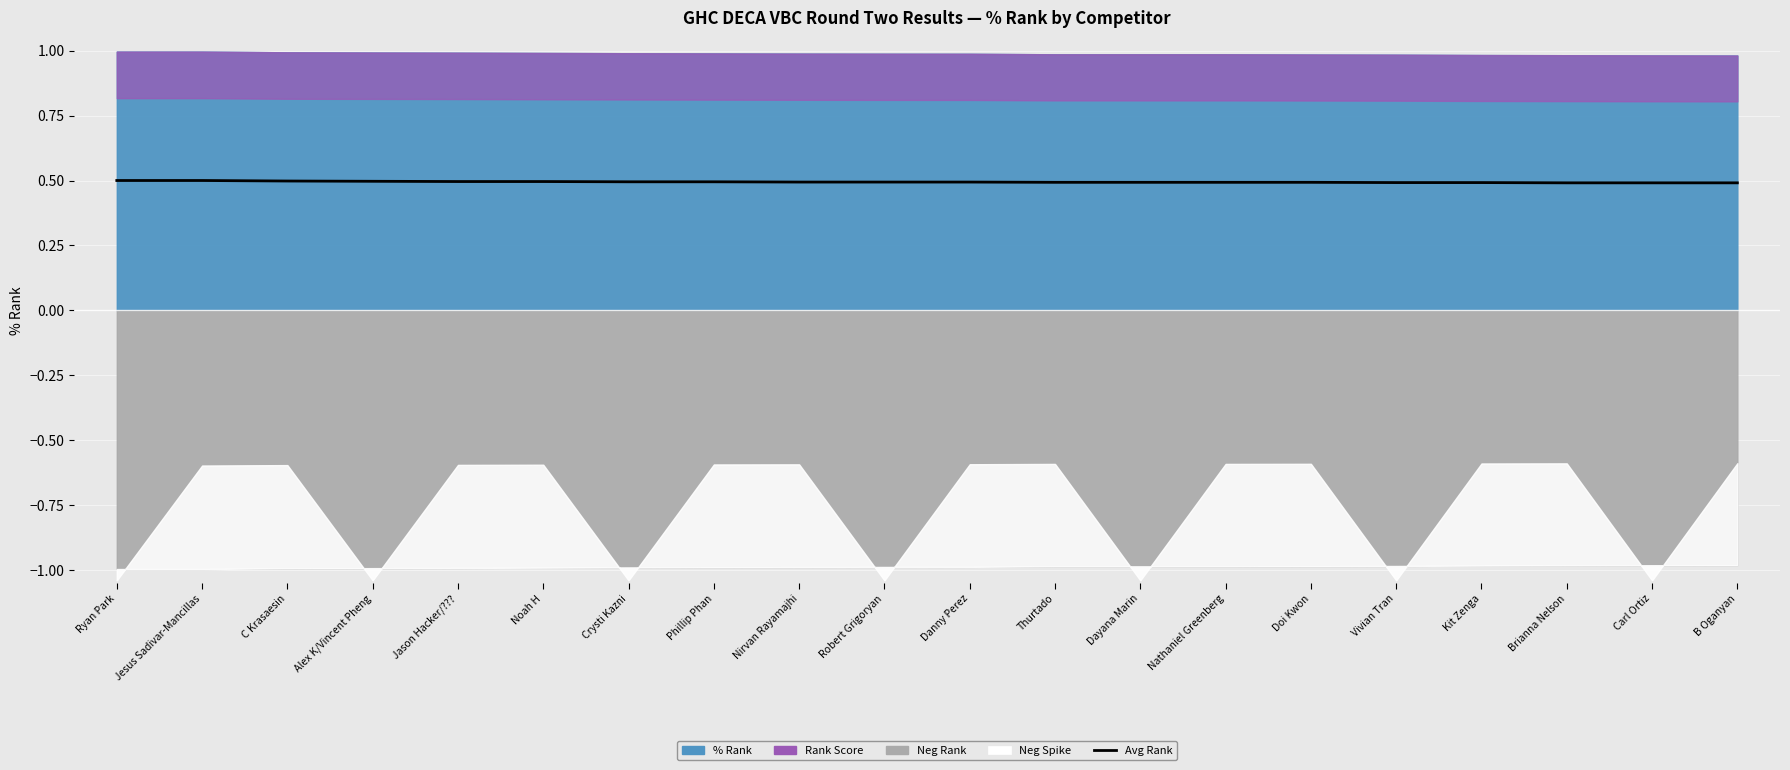

Which label corresponds to the largest value in the chart?

Ryan Park